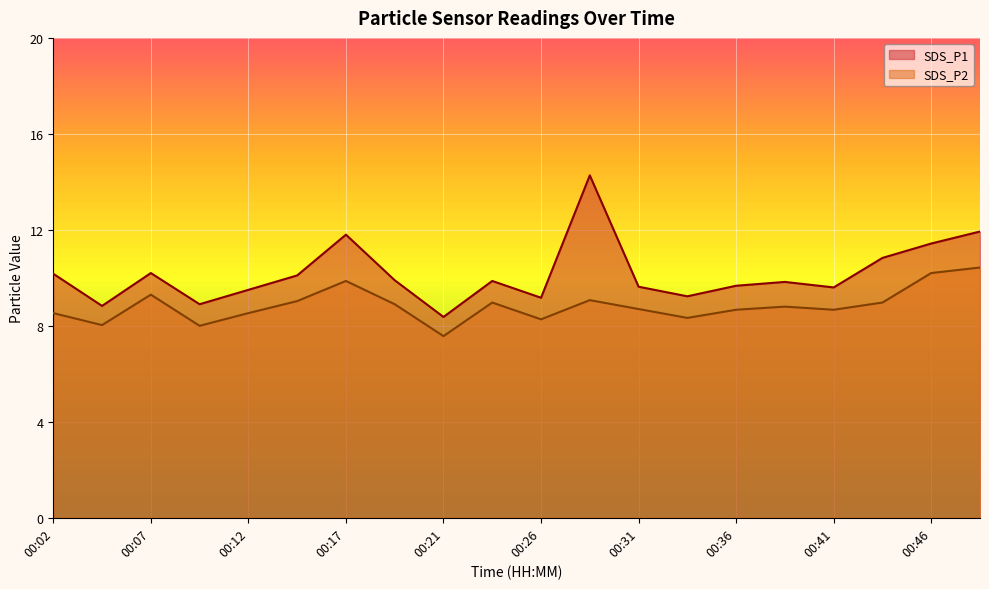

True or false: SDS_P1 has a value of 5.5 at 00:36.

False